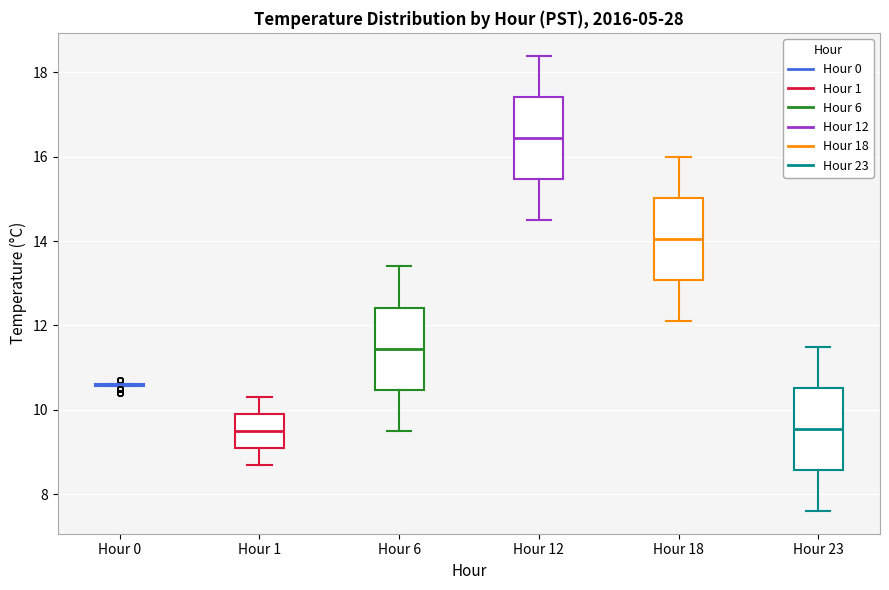

Reading left to right, read every box against the y-axis: the position of its median line, the range the box covers, and the ends of its whiskers. The values are not printed on the chart, so give them approximately, as read against the axis.

Hour 0: box collapsed to a line at 10.6, whiskers 10.6 to 10.6
Hour 1: median 9.6, box 9.2 to 10.0, whiskers 8.8 to 10.4
Hour 6: median 11.4, box 10.4 to 12.4, whiskers 9.6 to 13.4
Hour 12: median 16.4, box 15.4 to 17.4, whiskers 14.6 to 18.4
Hour 18: median 14.0, box 13.0 to 15.0, whiskers 12.2 to 16.0
Hour 23: median 9.6, box 8.6 to 10.6, whiskers 7.6 to 11.6